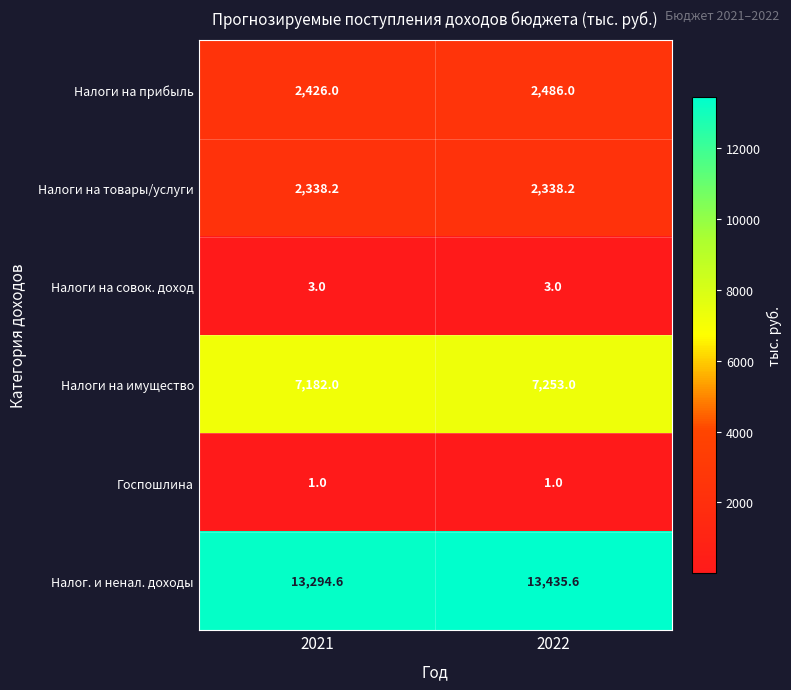

At how many categories does at least one series exceed 12593?

2